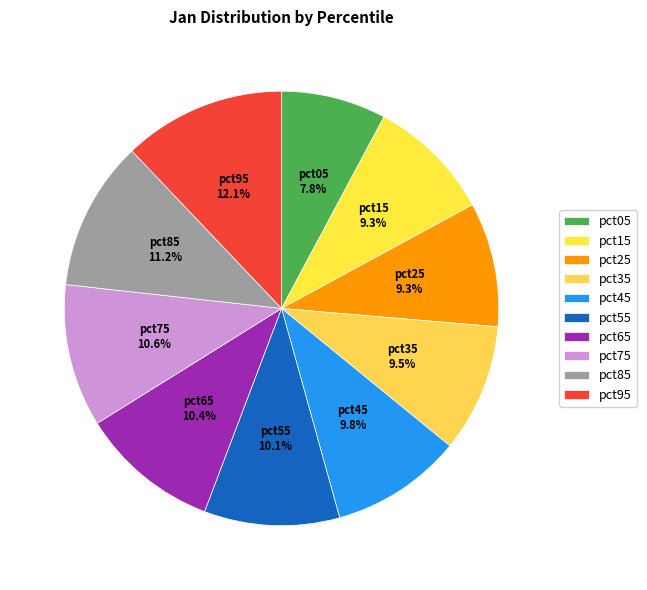

Which slice is the largest?

pct95